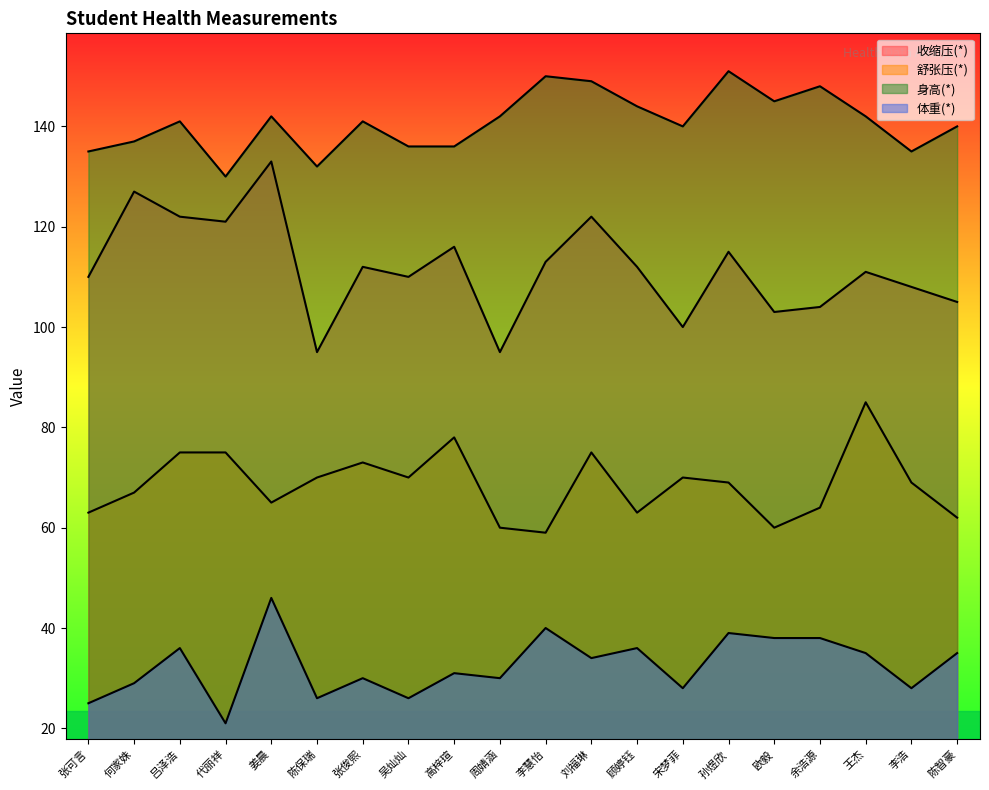

What value does the 舒张压(*) series have at 吕泽浩, to the nearest 10?

80